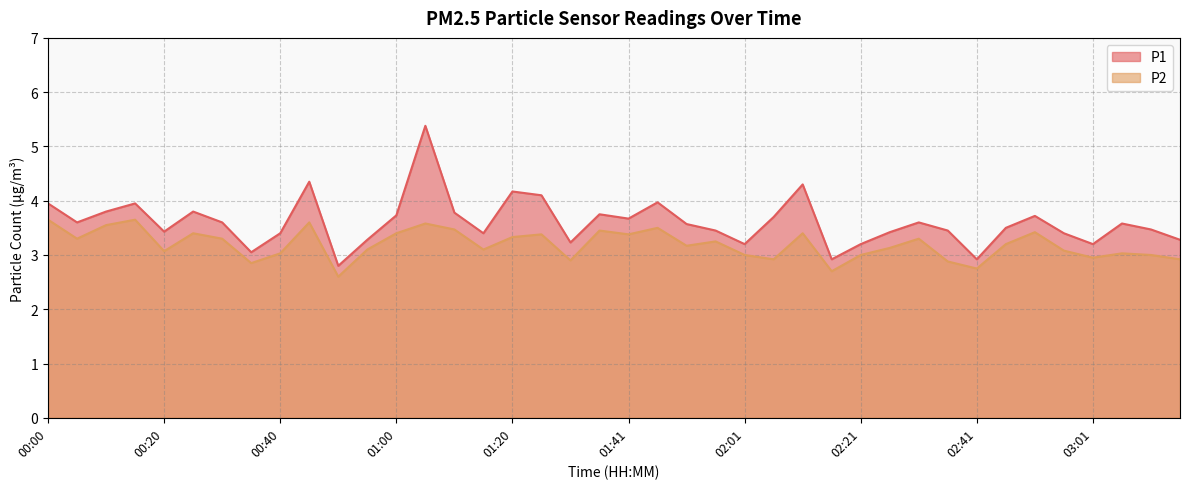

Reading left to right, extract all data points from this chart.

P1: 00:00=4.0	00:05=3.6	00:10=3.8	00:15=4.0	00:20=3.4	00:25=3.8	00:30=3.6	00:35=3.0	00:40=3.4	00:45=4.3	00:50=2.8	00:55=3.3	01:00=3.7	01:05=5.4	01:10=3.8	01:15=3.4	01:20=4.2	01:25=4.1	01:30=3.2	01:36=3.8	01:41=3.7	01:46=4.0	01:51=3.6	01:56=3.5	02:01=3.2	02:06=3.7	02:11=4.3	02:16=2.9	02:21=3.2	02:26=3.4	02:31=3.6	02:36=3.5	02:41=2.9	02:46=3.5	02:51=3.7	02:56=3.4	03:01=3.2	03:06=3.6	03:11=3.5	03:16=3.3
P2: 00:00=3.6	00:05=3.3	00:10=3.5	00:15=3.6	00:20=3.1	00:25=3.4	00:30=3.3	00:35=2.9	00:40=3.0	00:45=3.6	00:50=2.6	00:55=3.1	01:00=3.4	01:05=3.6	01:10=3.5	01:15=3.1	01:20=3.3	01:25=3.4	01:30=2.9	01:36=3.5	01:41=3.4	01:46=3.5	01:51=3.2	01:56=3.2	02:01=3.0	02:06=2.9	02:11=3.4	02:16=2.7	02:21=3.0	02:26=3.1	02:31=3.3	02:36=2.9	02:41=2.8	02:46=3.2	02:51=3.4	02:56=3.1	03:01=3.0	03:06=3.0	03:11=3.0	03:16=2.9